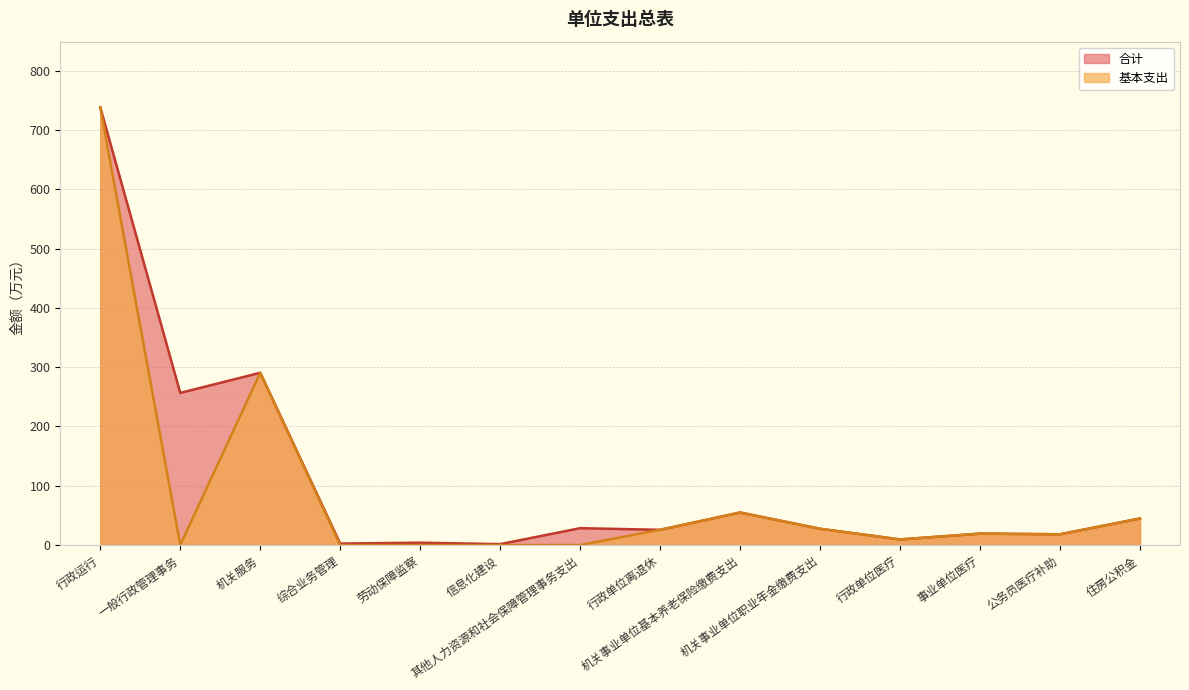

True or false: 基本支出 and 合计 intersect in this chart.

False